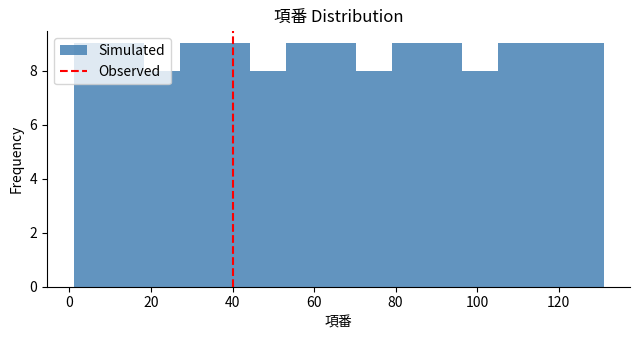

Reading left to right, transcribe this chart: for each bar, give the range it covers on the x-axis and its height. Neither the bar edges nor the heights are printed on the chart, so give them approximately, as read against the axes.

2 to 10: 9
10 to 18: 9
18 to 28: 8
28 to 36: 9
36 to 44: 9
44 to 54: 8
54 to 62: 9
62 to 70: 9
70 to 80: 8
80 to 88: 9
88 to 96: 9
96 to 106: 8
106 to 114: 9
114 to 122: 9
122 to 132: 9